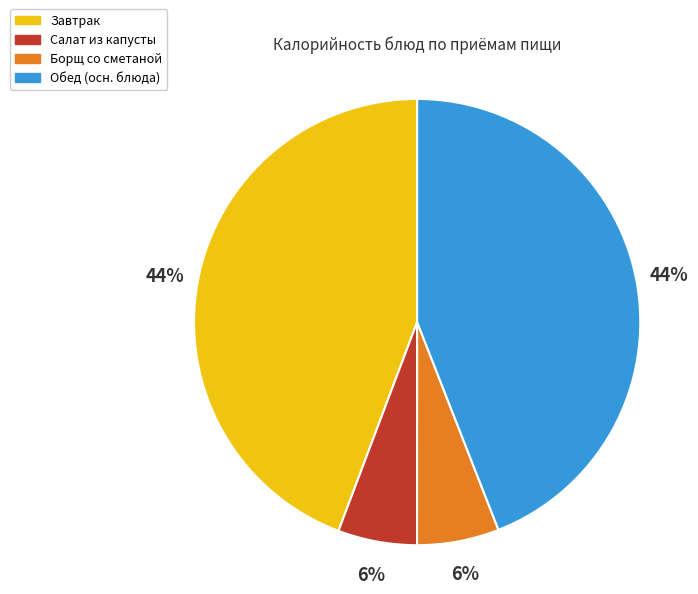

Does any single category account for the majority?

No